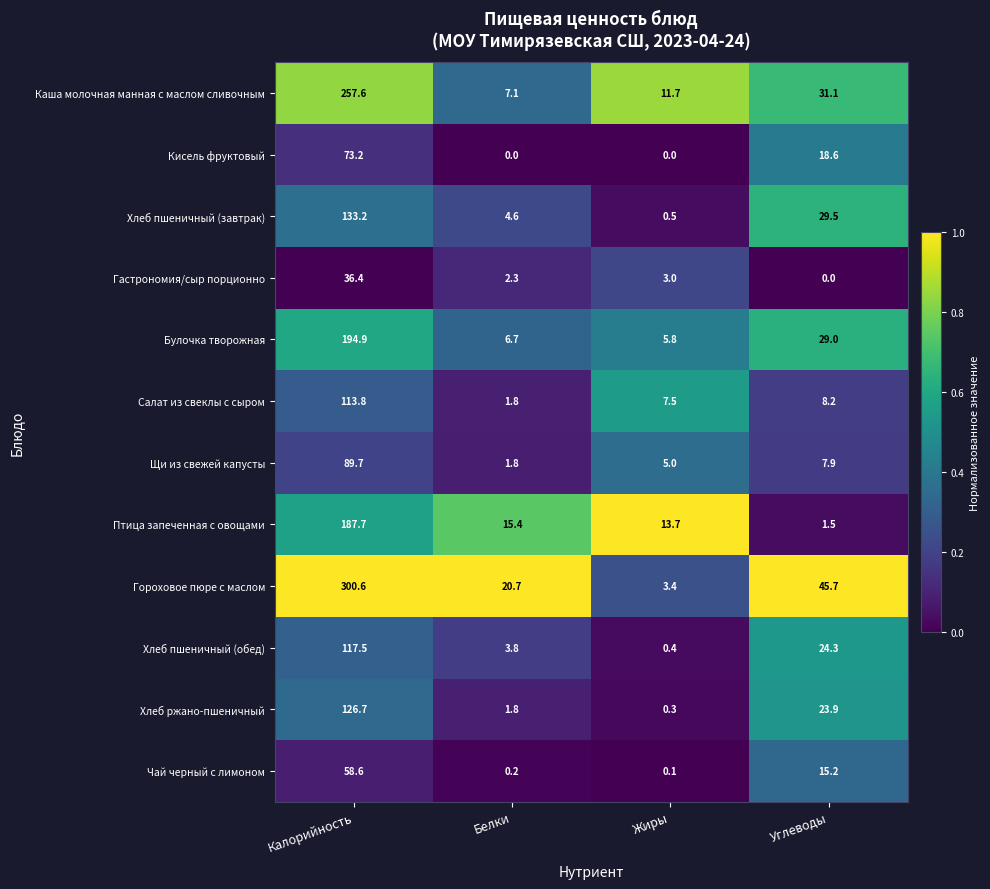

Which series changed the most between Белки and Углеводы?

Гороховое пюре с маслом